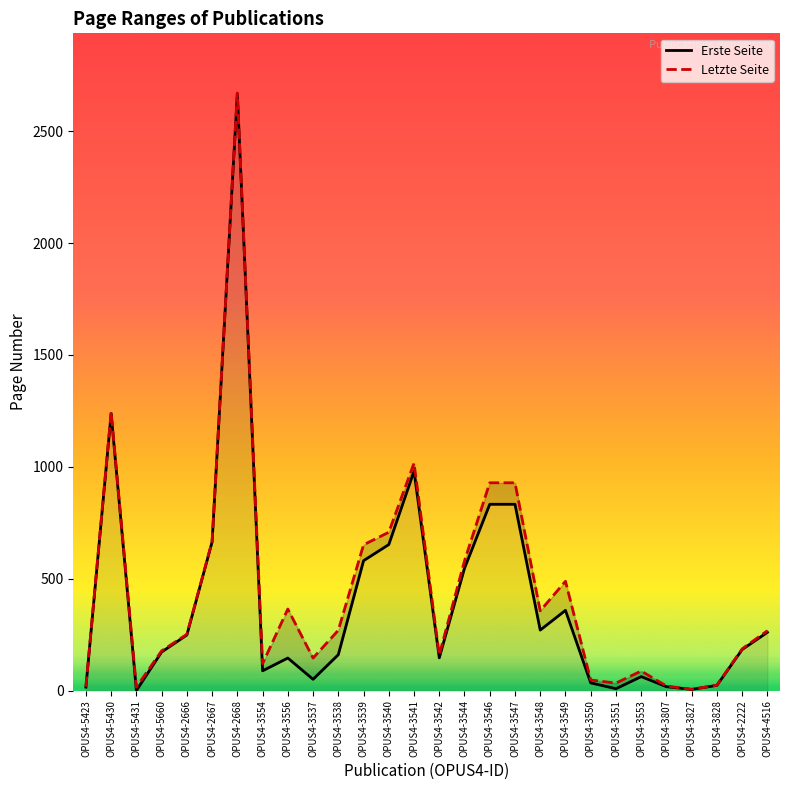

True or false: Erste Seite and Letzte Seite cross at least once.

False